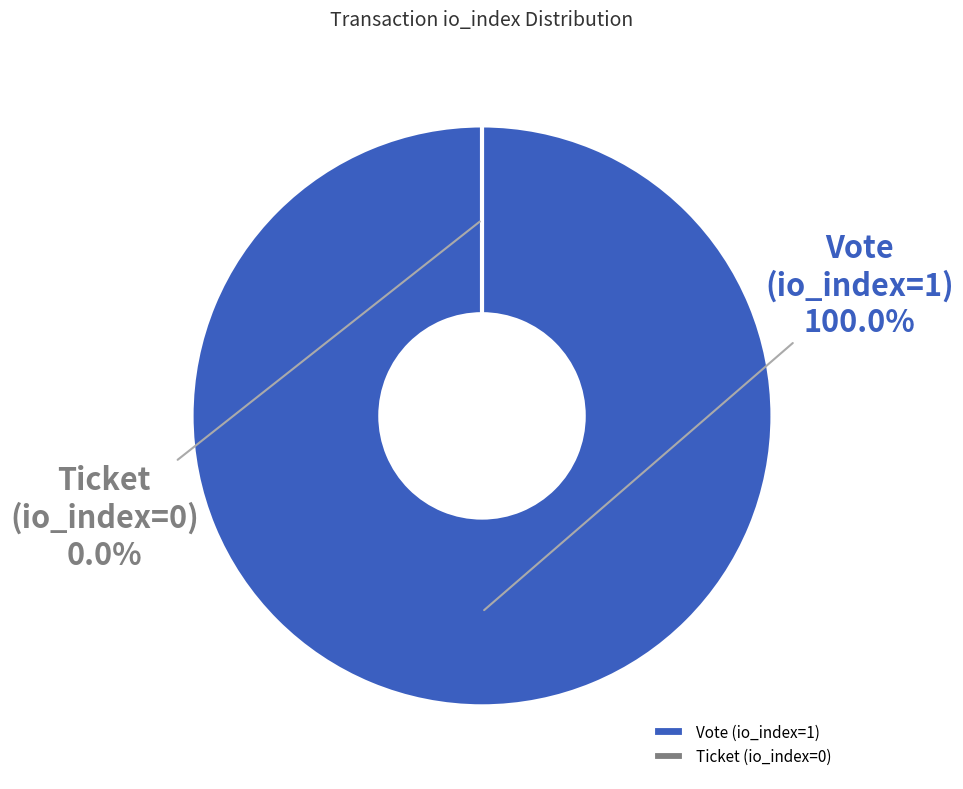

Count the number of slices in the pie.

2